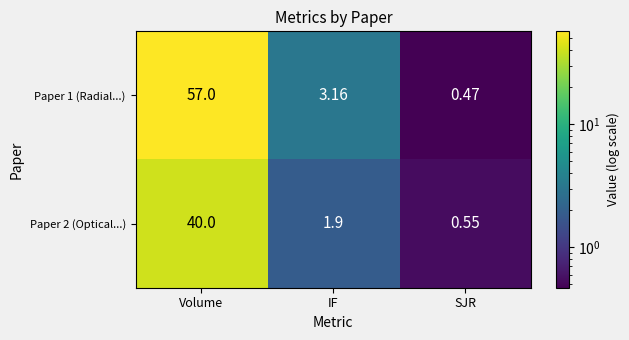

Which category has the lowest value in the Paper 1 (Radial...) series?

SJR